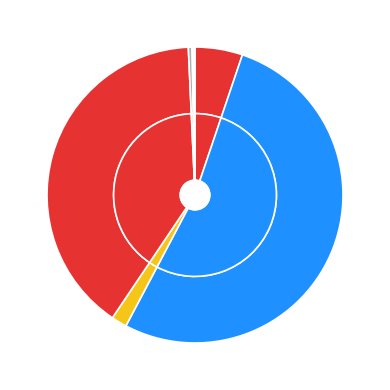

Count the number of slices in the pie.

7